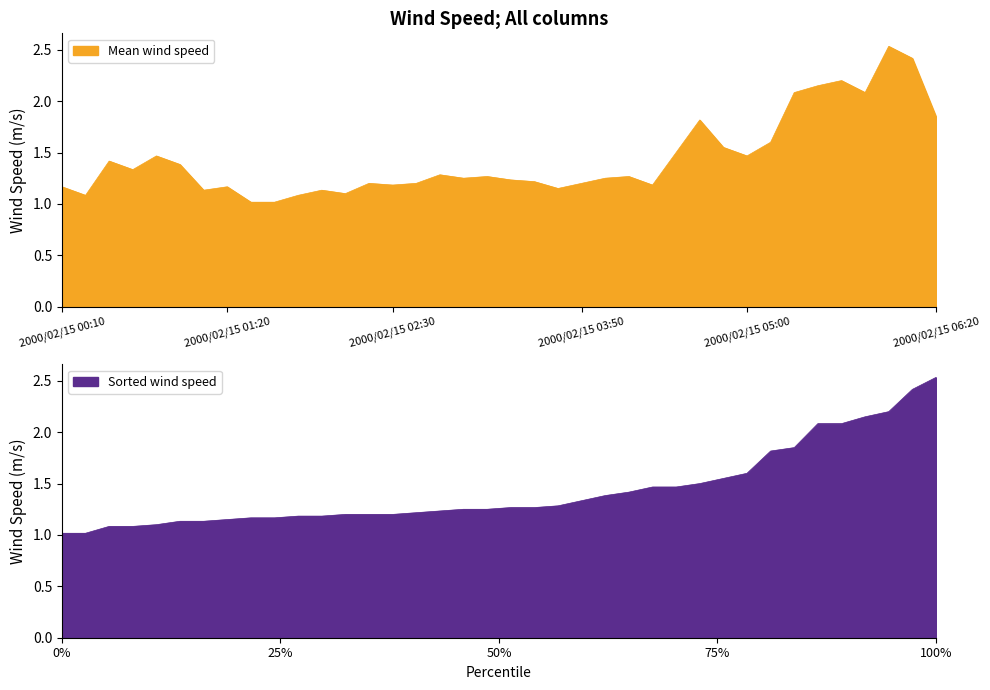

Between 2000/02/15 06:10 and 2000/02/15 04:10, which is larger?

2000/02/15 06:10